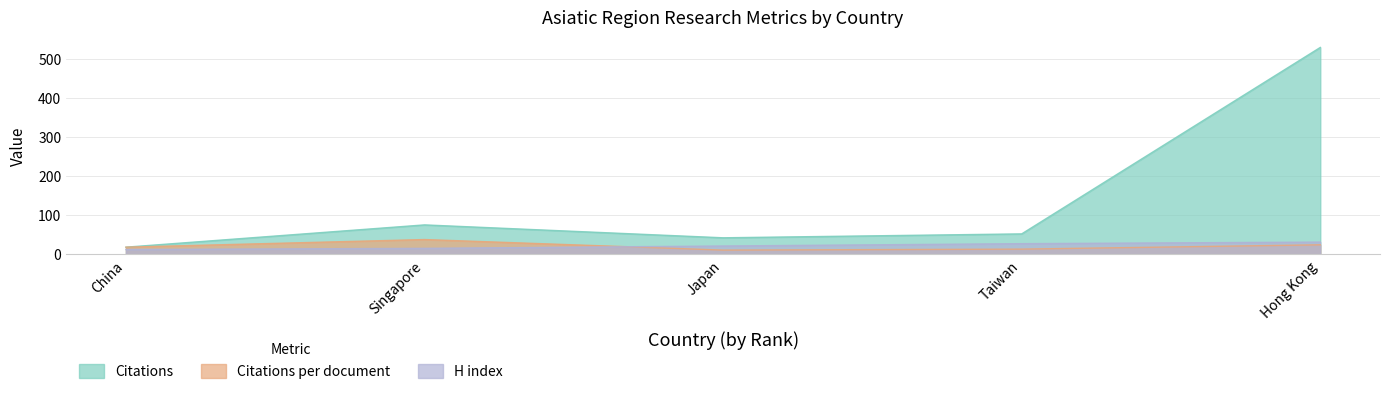

True or false: Citations per document and H index cross at least once.

True